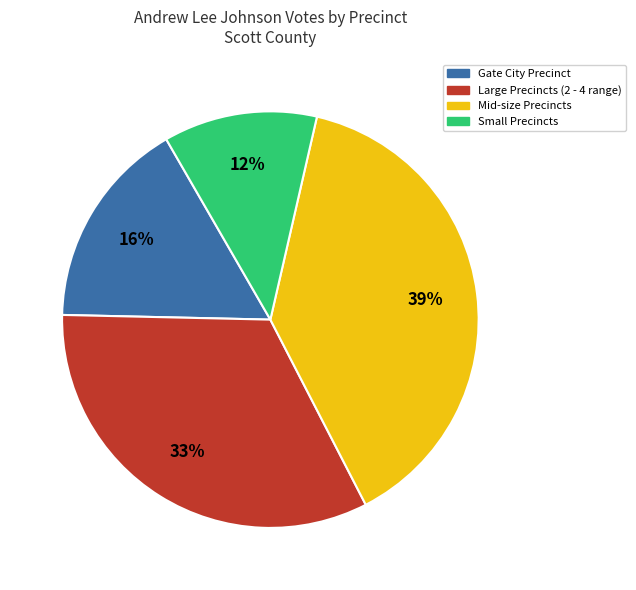

To the nearest percent, what is the difference between the largest and smallest slice percentages?

27%